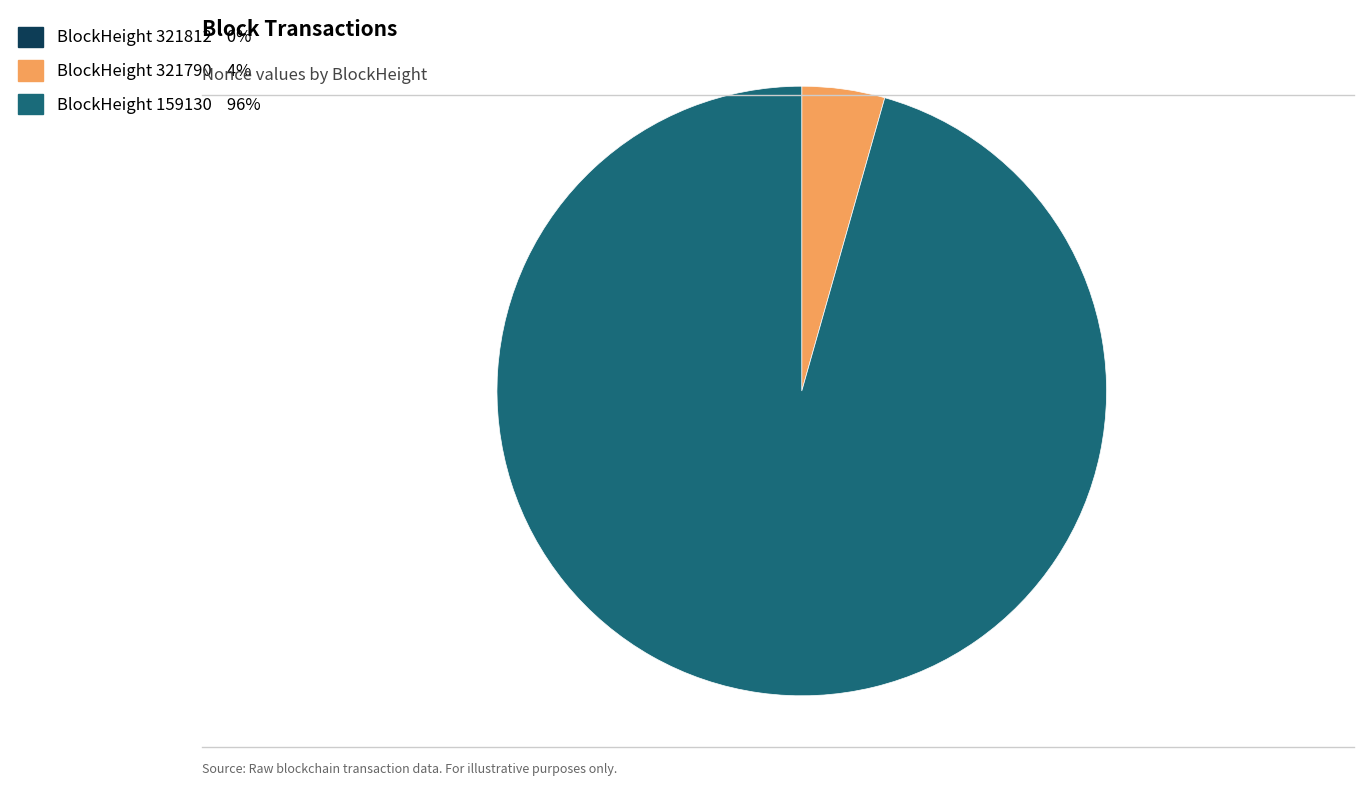

Does any single category account for the majority?

Yes